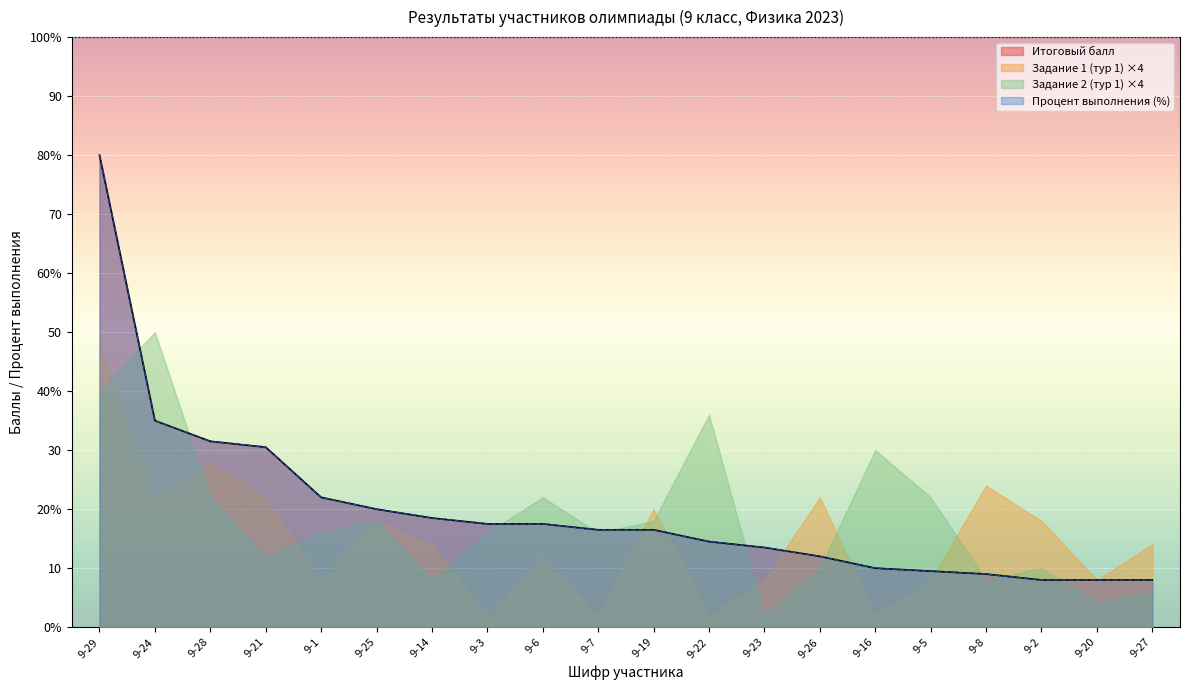

Is the value of Процент выполнения at 9-20 greater than the value of Итоговый балл at 9-2?

No